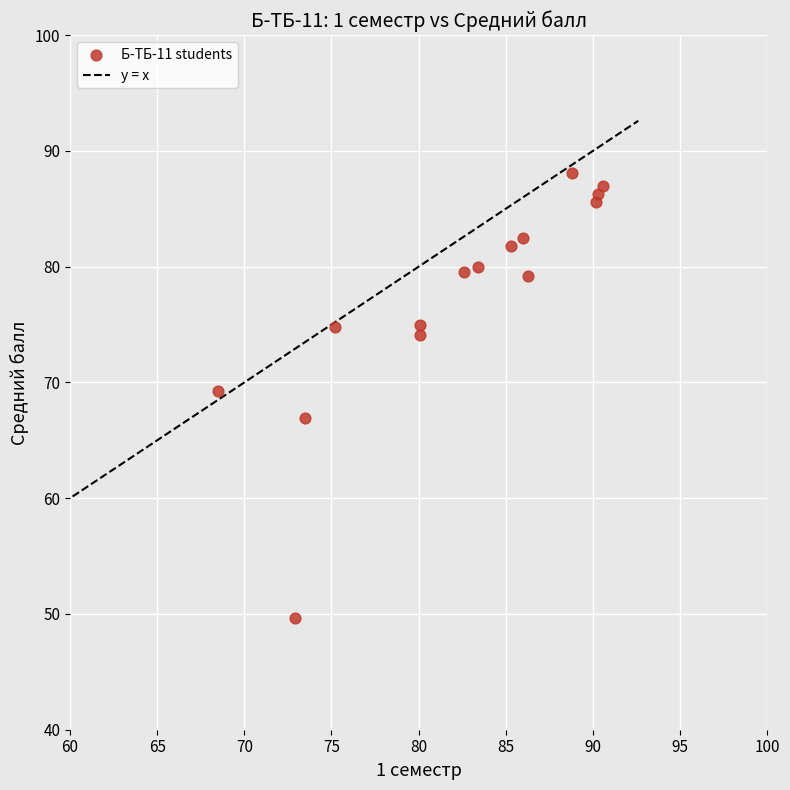

What is the range of X values (max minus min)?

22.1